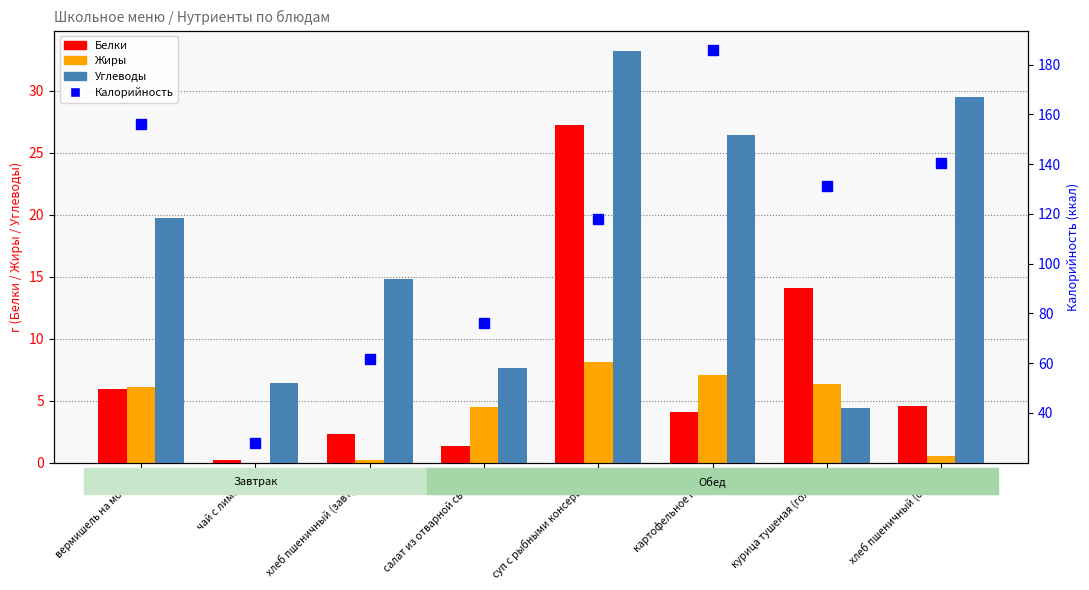

Between вермишель на молоке and курица тушеная (голень), which is larger?

курица тушеная (голень)